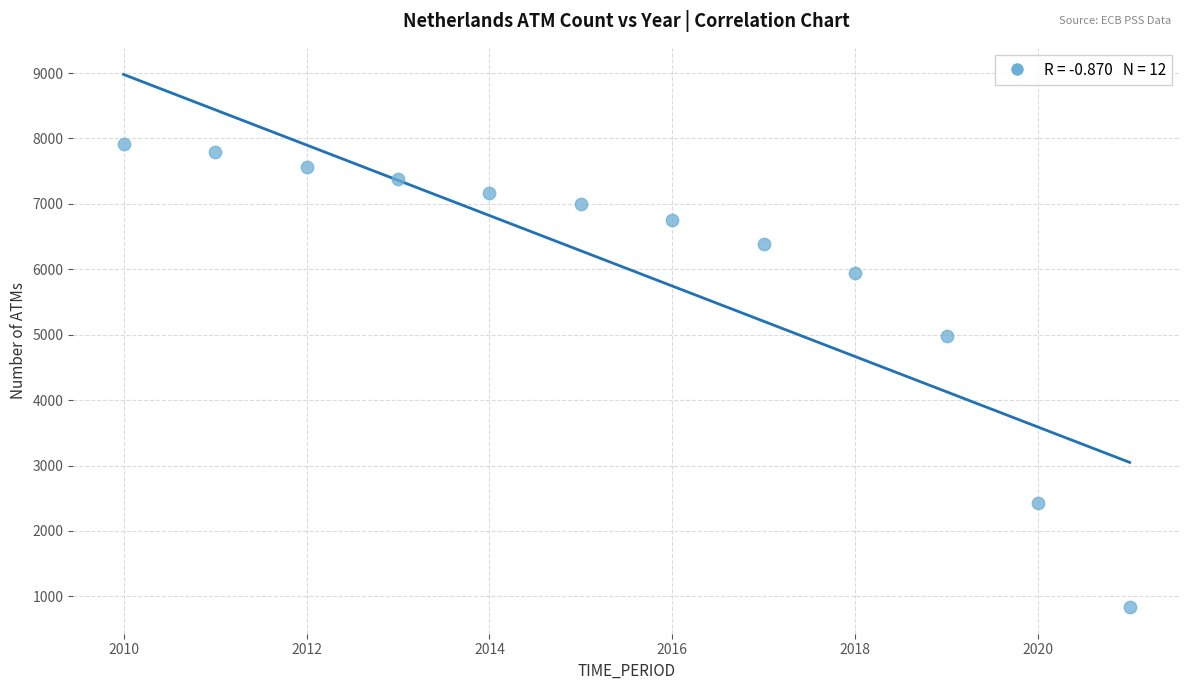

What is the average X value?

2016